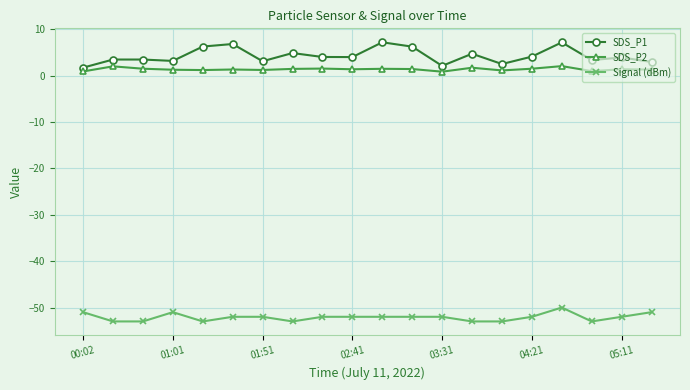

Which series has the largest total across all categories?

SDS_P1